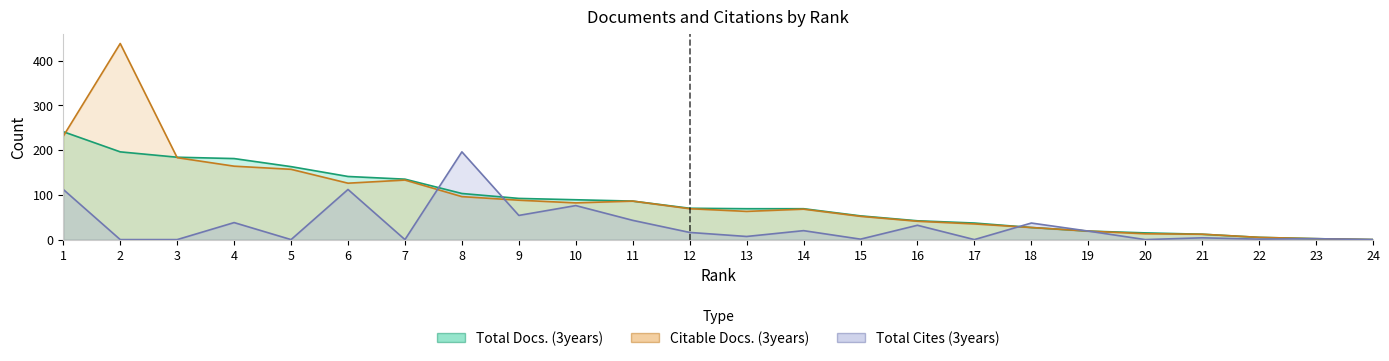

Where does the Citable Docs. (3years) series first go above 69?

1